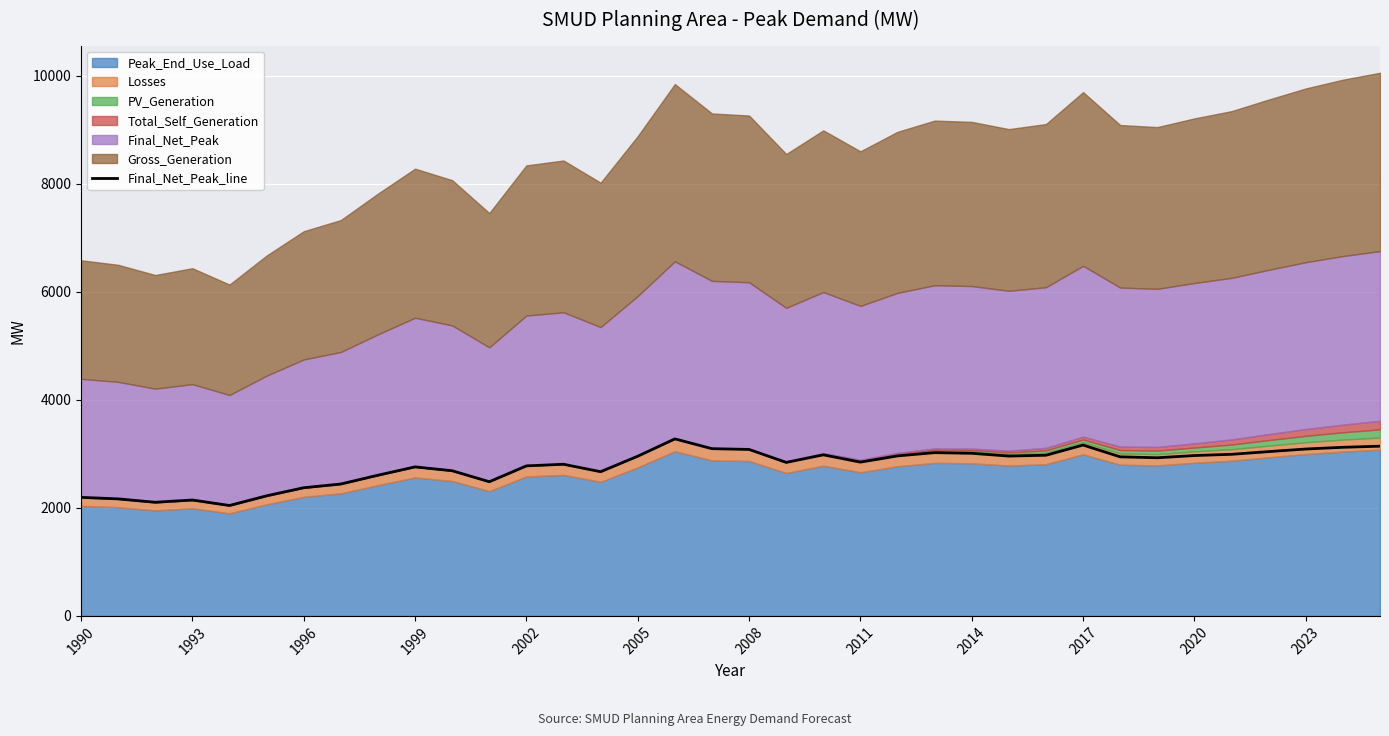

What is the lowest value of the Final_Net_Peak_line series?

2043.7